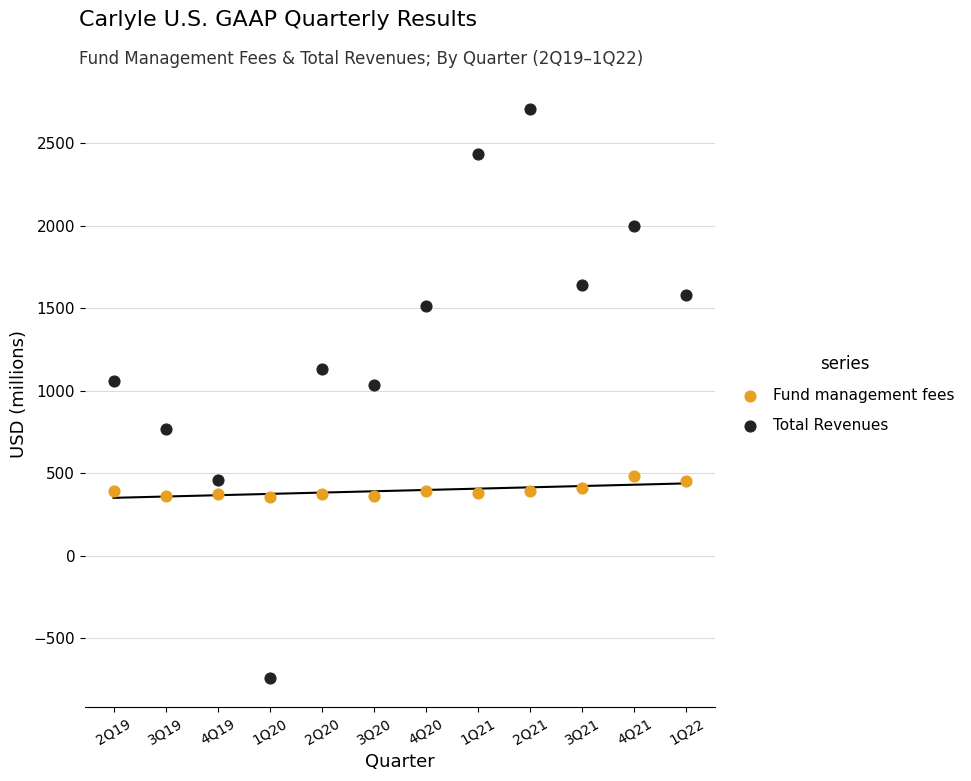

Which series contains the highest Y value?

Total Revenues